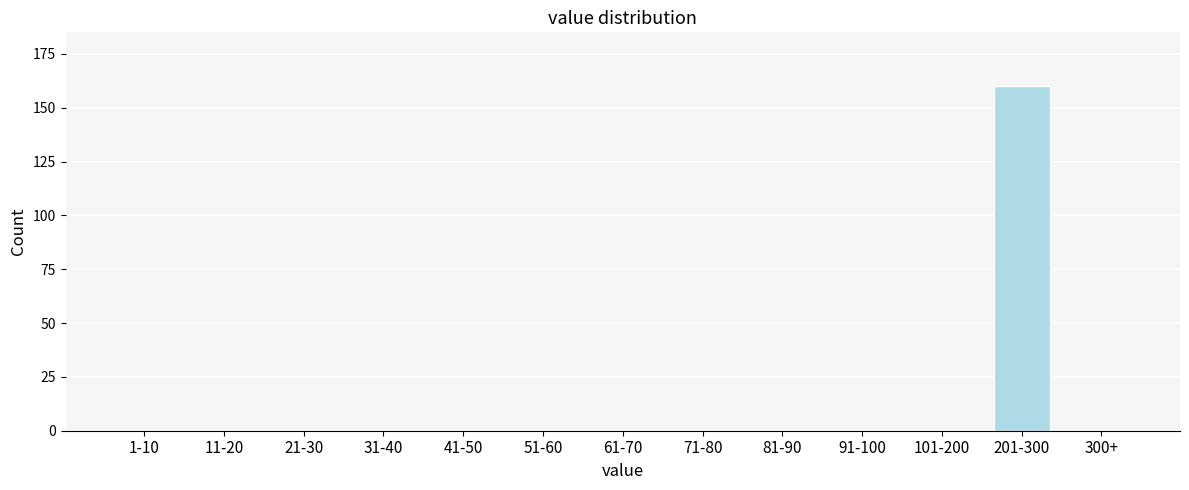

Reading left to right, extract all data points from this chart.

1-10=0	11-20=0	21-30=0	31-40=0	41-50=0	51-60=0	61-70=0	71-80=0	81-90=0	91-100=0	101-200=0	201-300=160	300+=0